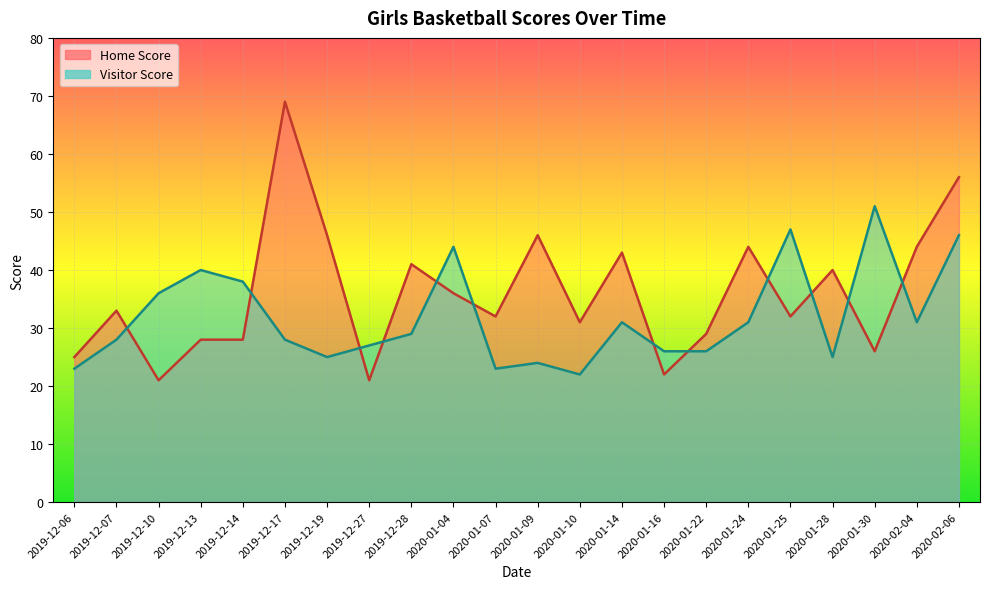

How many lines are shown in the chart?

2